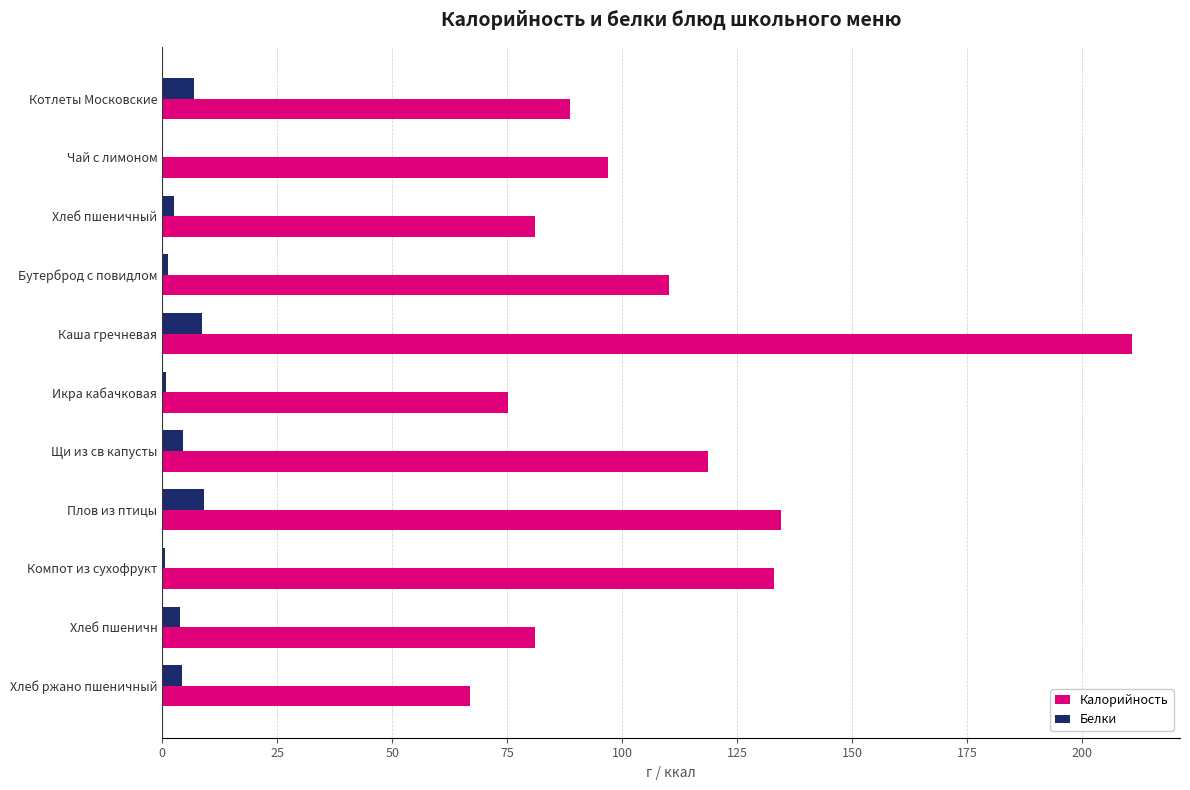

How many series are shown in this chart?

2